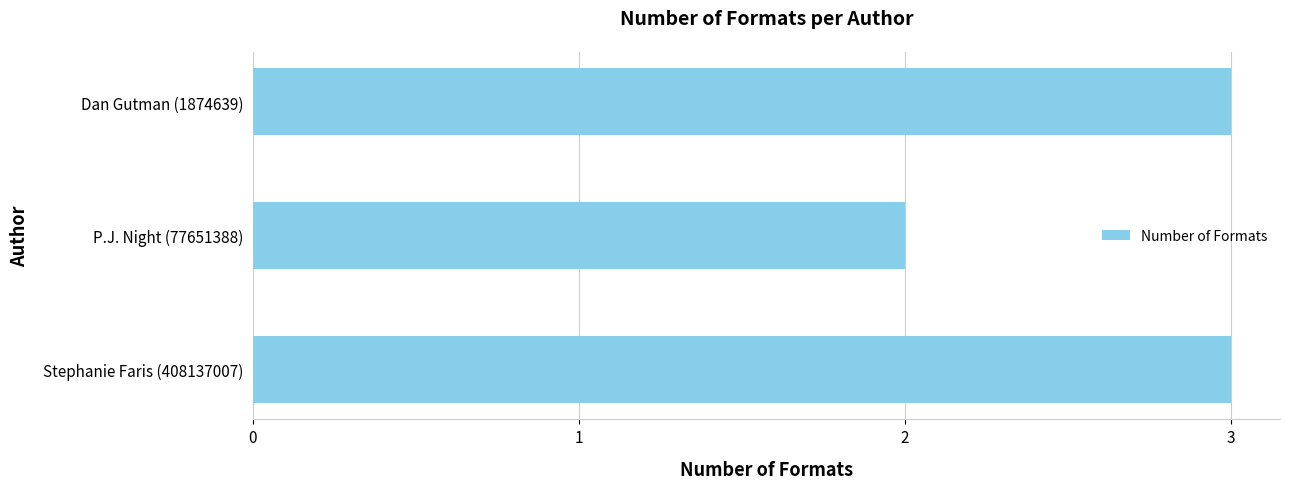

What is the sum of the values at P.J. Night (77651388) and Stephanie Faris (408137007)?

5